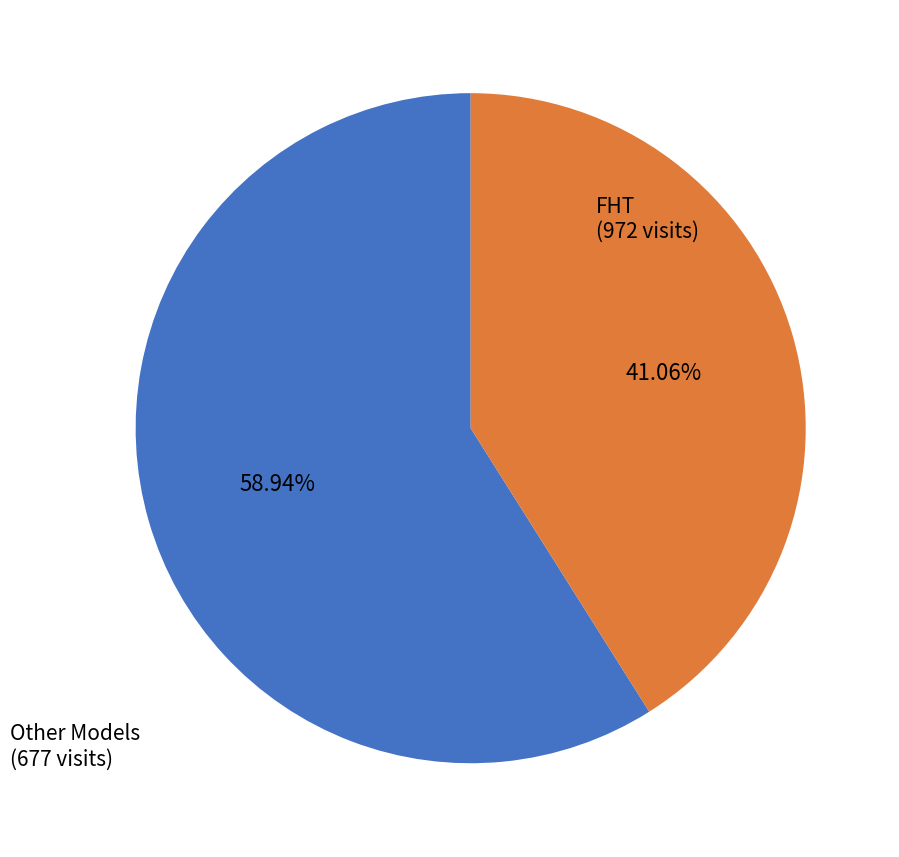

Count the number of slices in the pie.

2